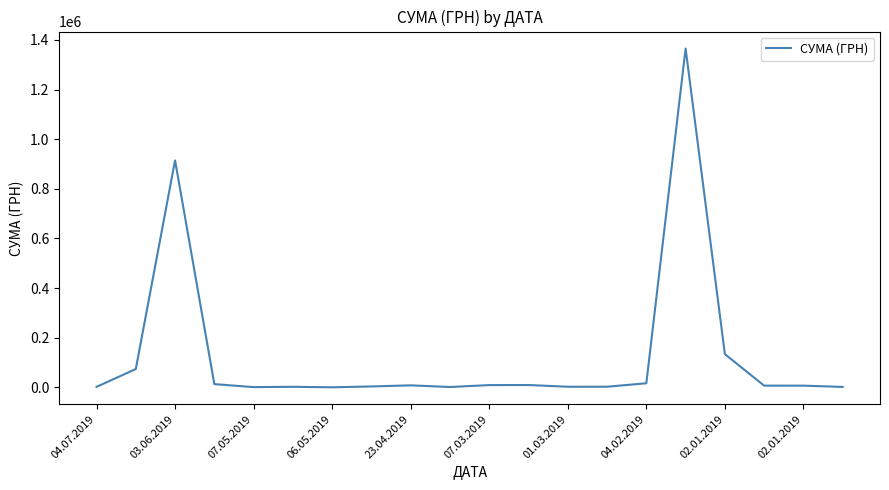

What is the greatest value displayed?

1365452.5